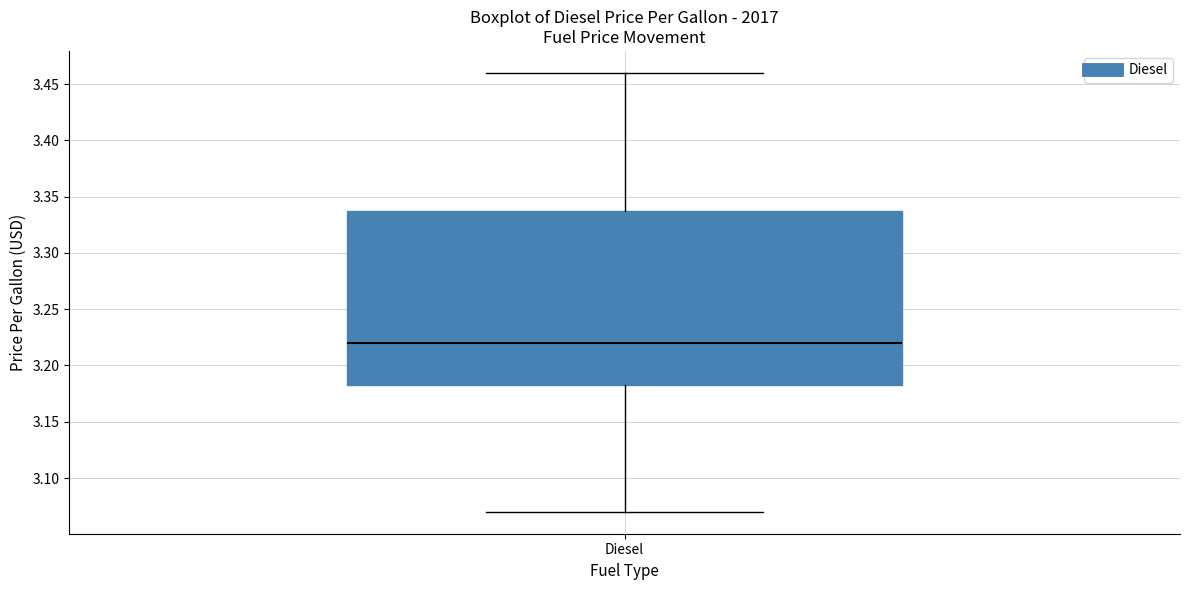

Transcribe this box plot: give where the median line is, the range the box spans, and where the two whiskers end, as read against the y-axis. The values are not printed on the chart, so give them approximately, as read against the axis.

median 3.220, box 3.185 to 3.340, whiskers 3.070 to 3.460